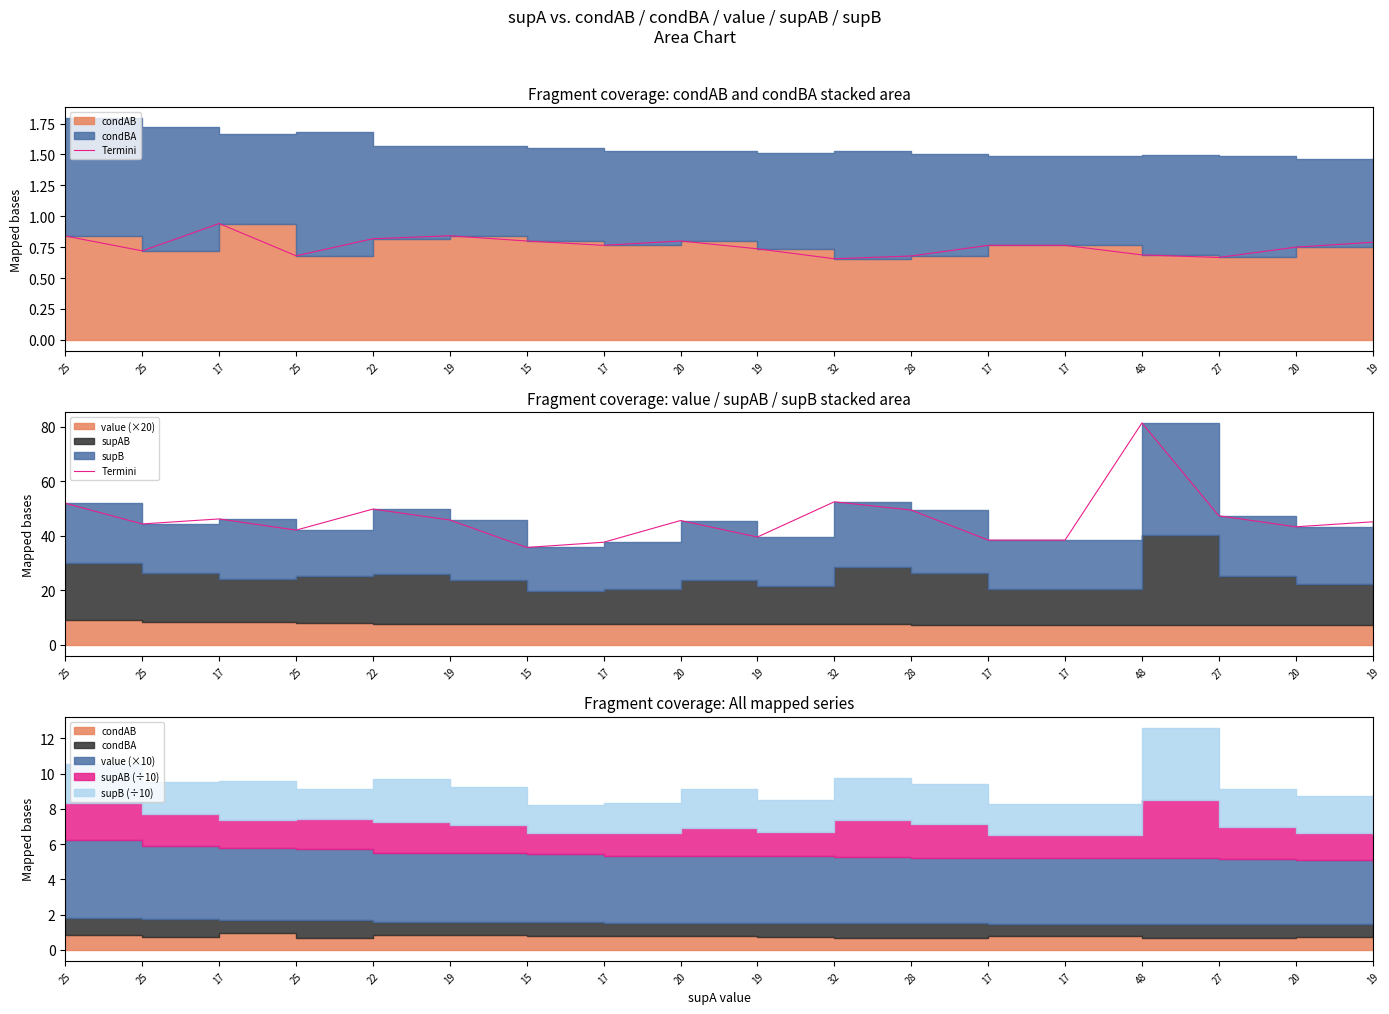

Does the chart display data point markers on the line(s)?

No